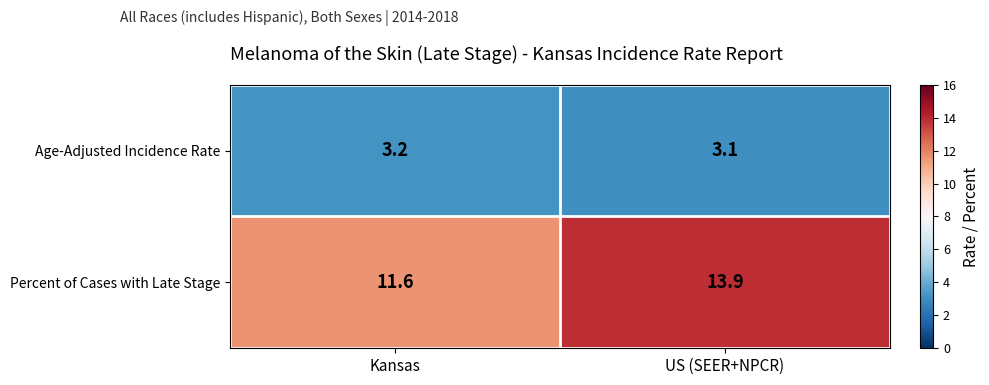

List the series in order of their overall mean, lowest first.

Age-Adjusted Incidence Rate, Percent of Cases with Late Stage